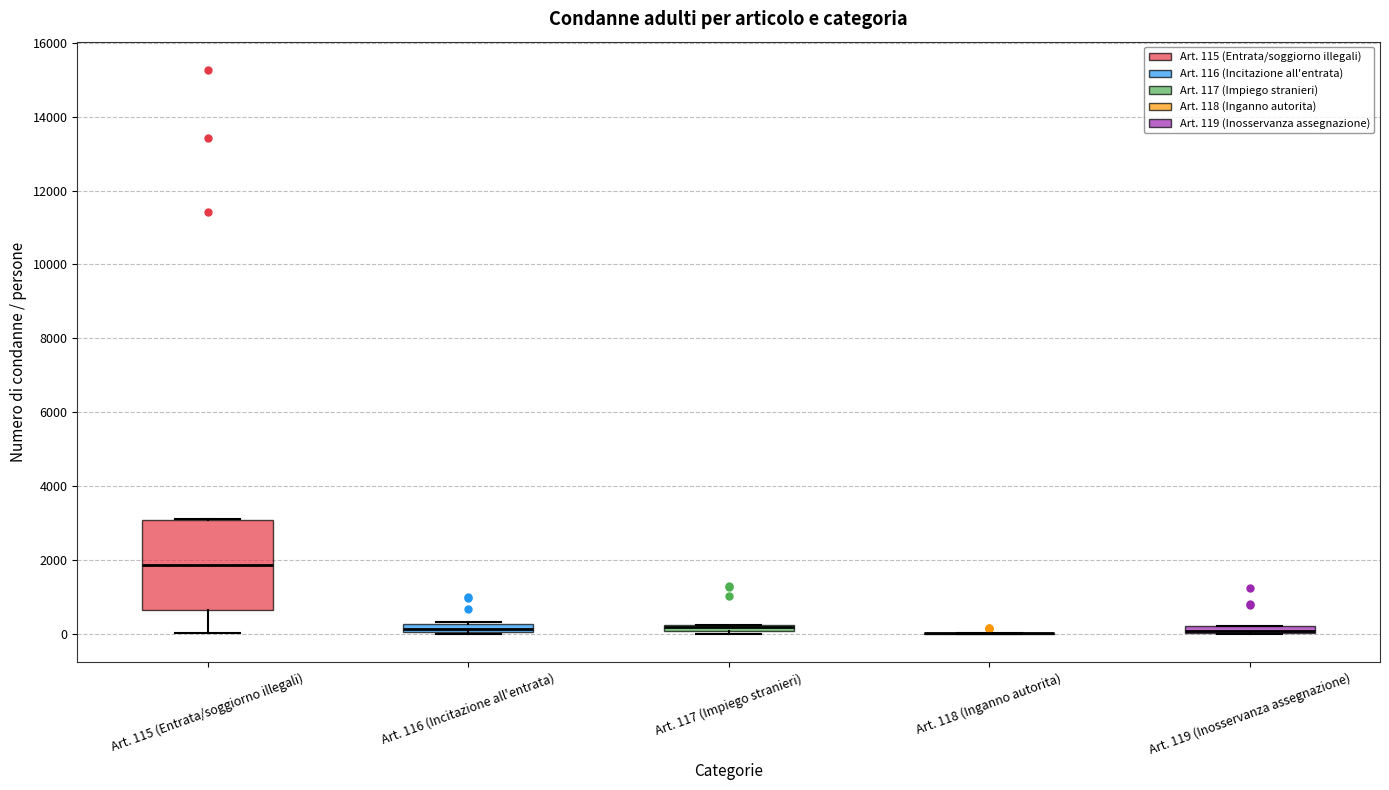

Comparing the boxes themselves (not the whiskers), which one is the tallest?

Art. 115 (Entrata/soggiorno illegali)